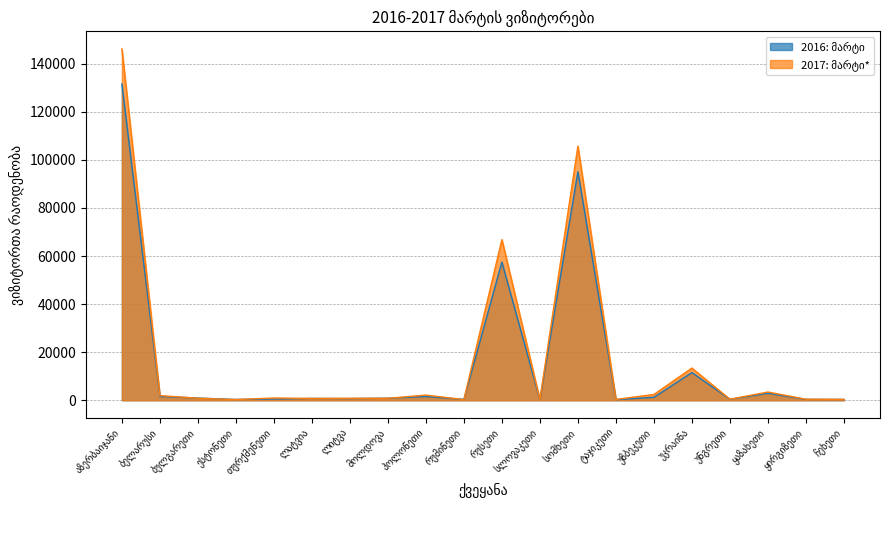

Which has a higher value, ჩეხეთი or ლატვია?

ლატვია